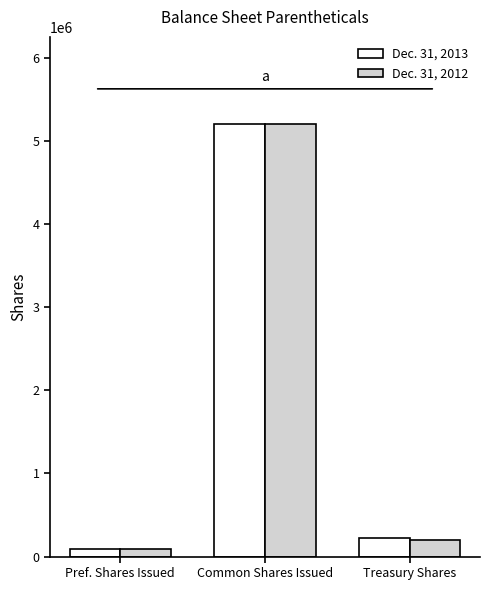

True or false: Dec. 31, 2013 has a value of 226000 at Treasury Shares.

True